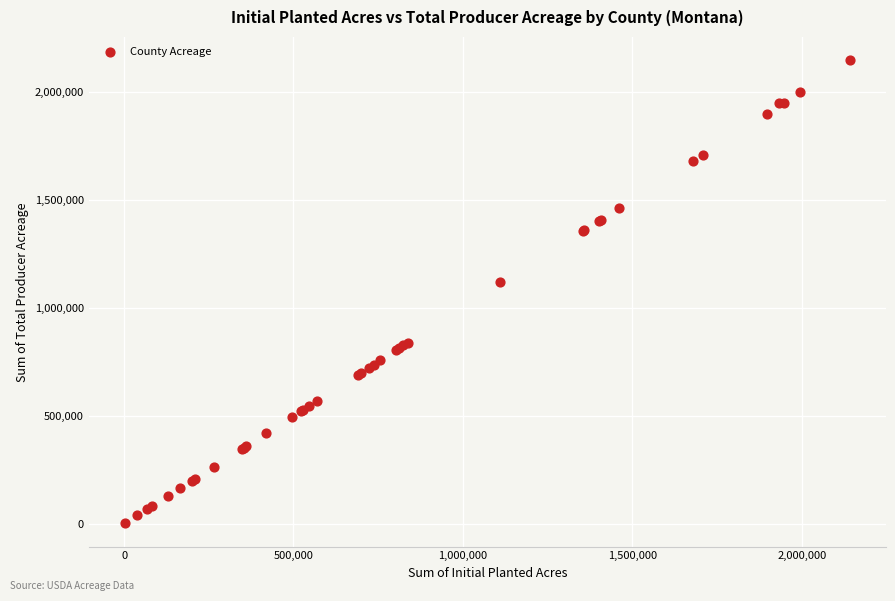

What Y value in the scatter plot is closest to 1074173?

1117487.4